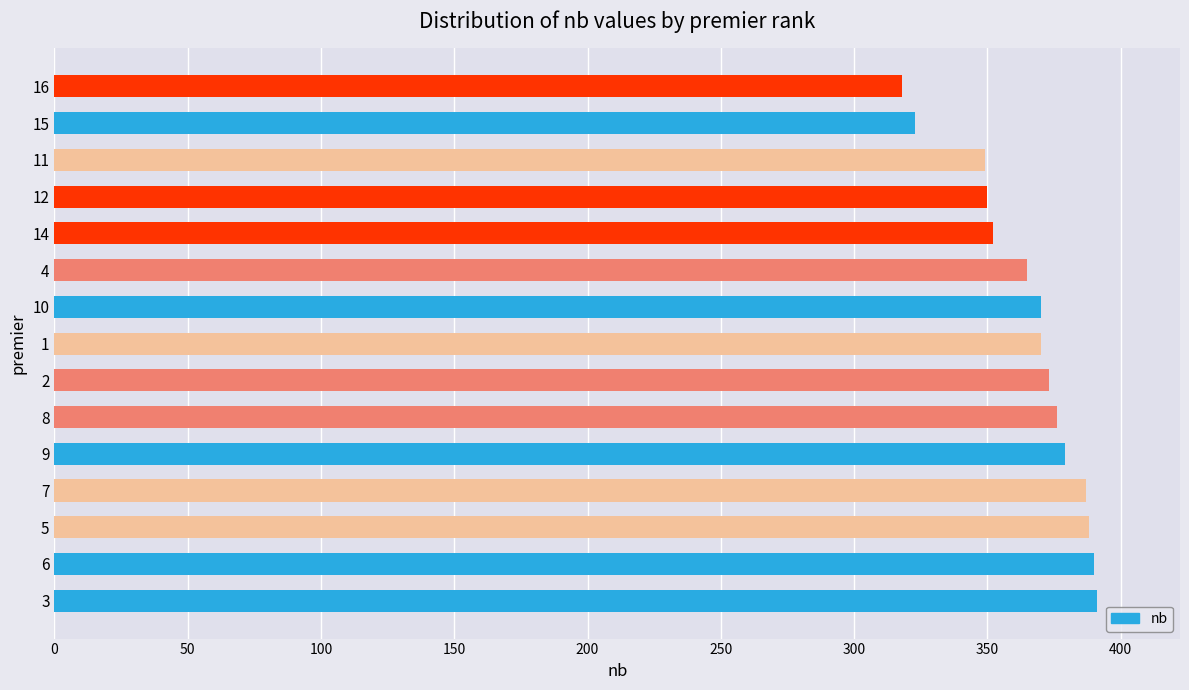

How many values are below 370?

6